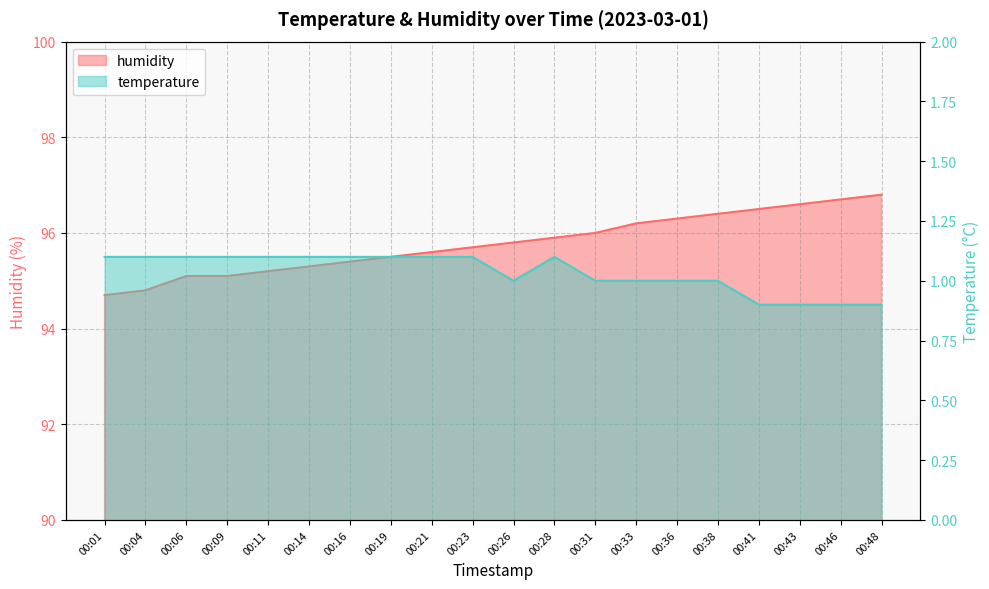

At which label does temperature first exceed 1?

00:01